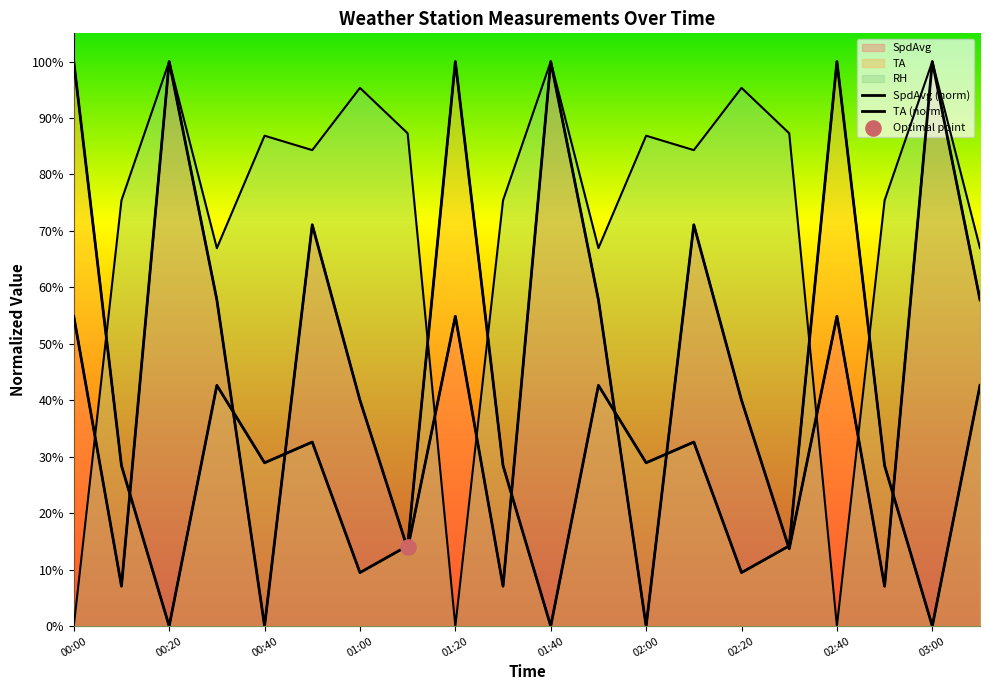

What are all the series names shown in the legend?

SpdAvg, RH, TA